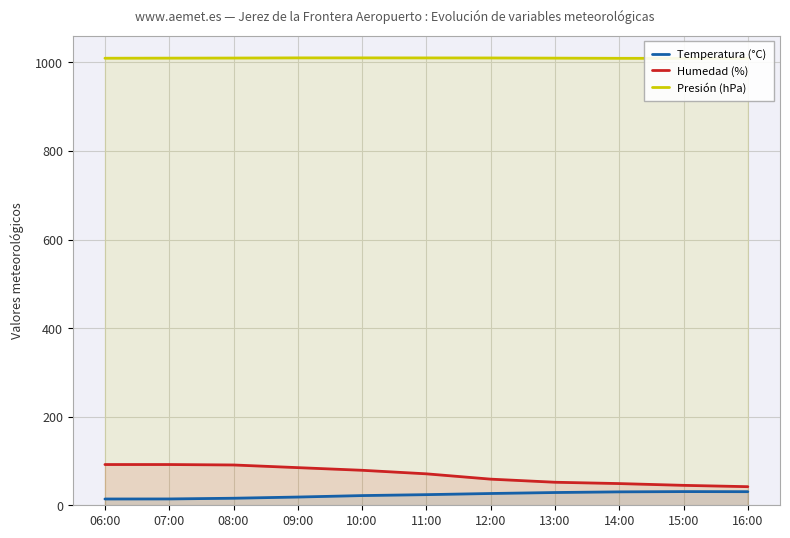

True or false: Humedad (%) has a value of 59.0 at 12:00.

True